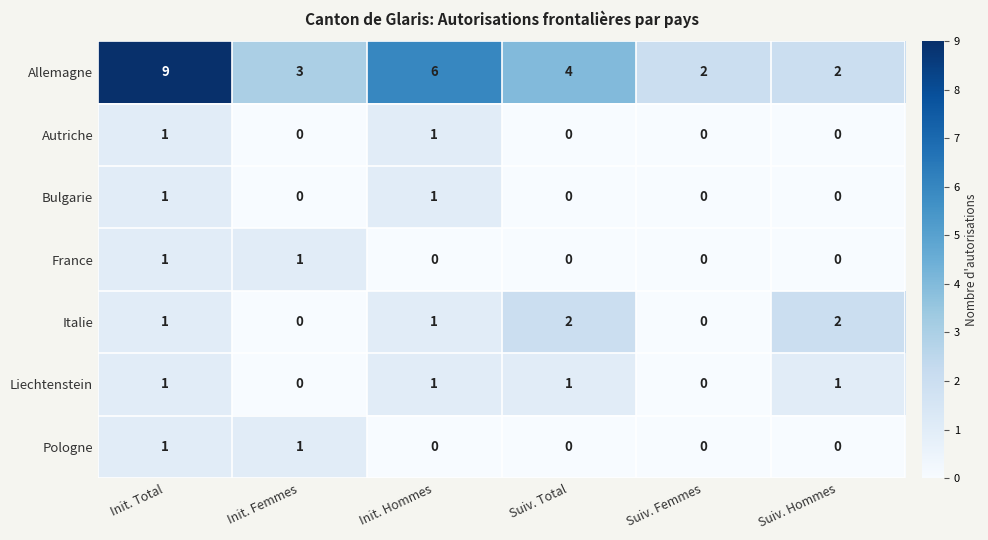

Which series has the largest total across all categories?

Allemagne